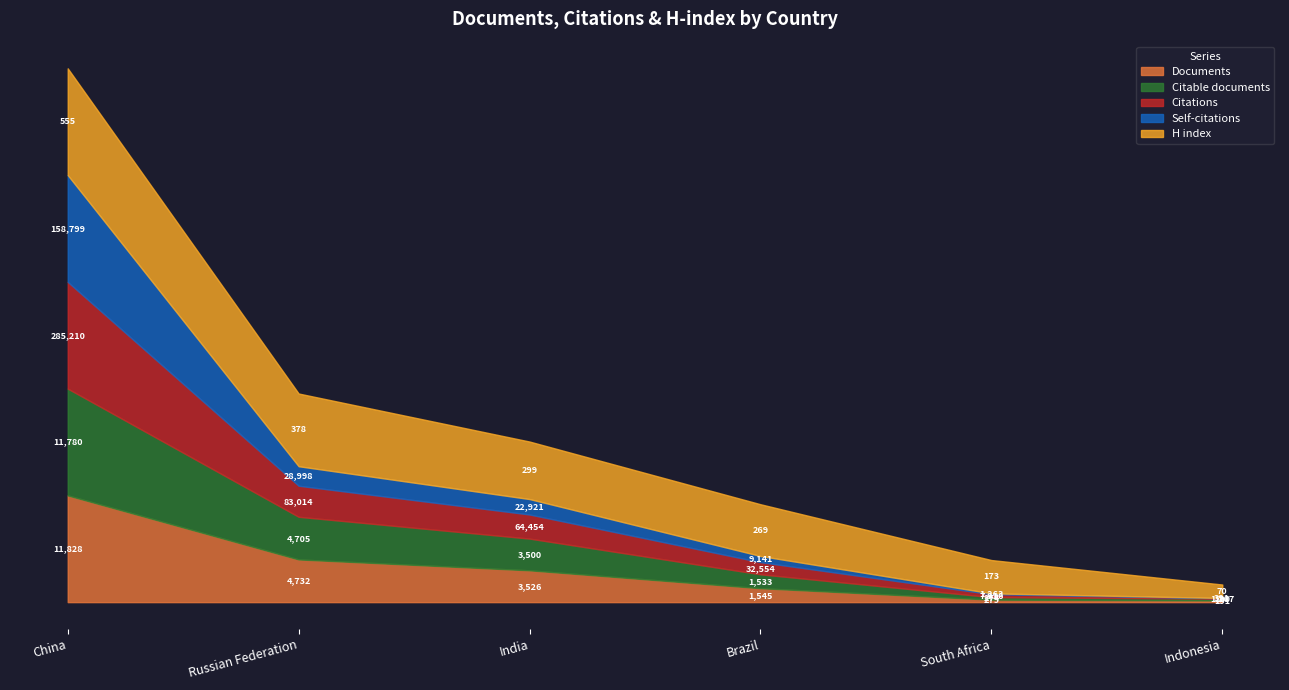

List the labels in order of H index value, largest first.

China, Russian Federation, India, Brazil, South Africa, Indonesia